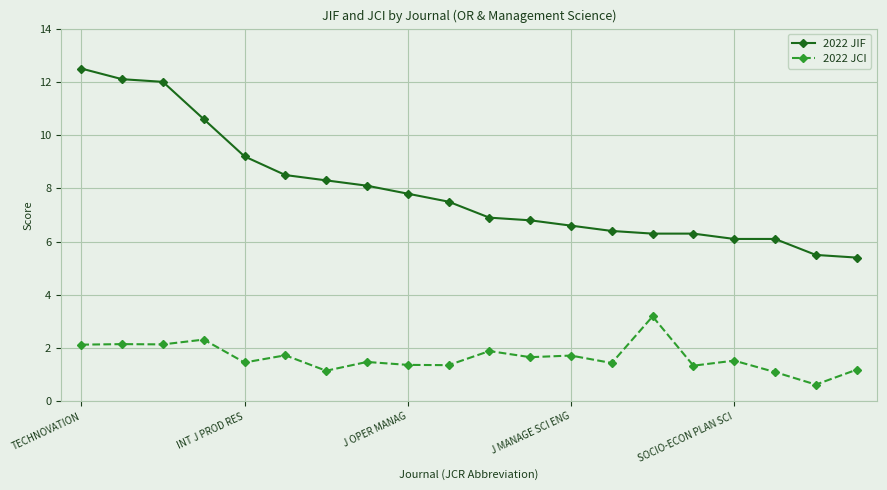

True or false: 2022 JIF and 2022 JCI cross at least once.

False